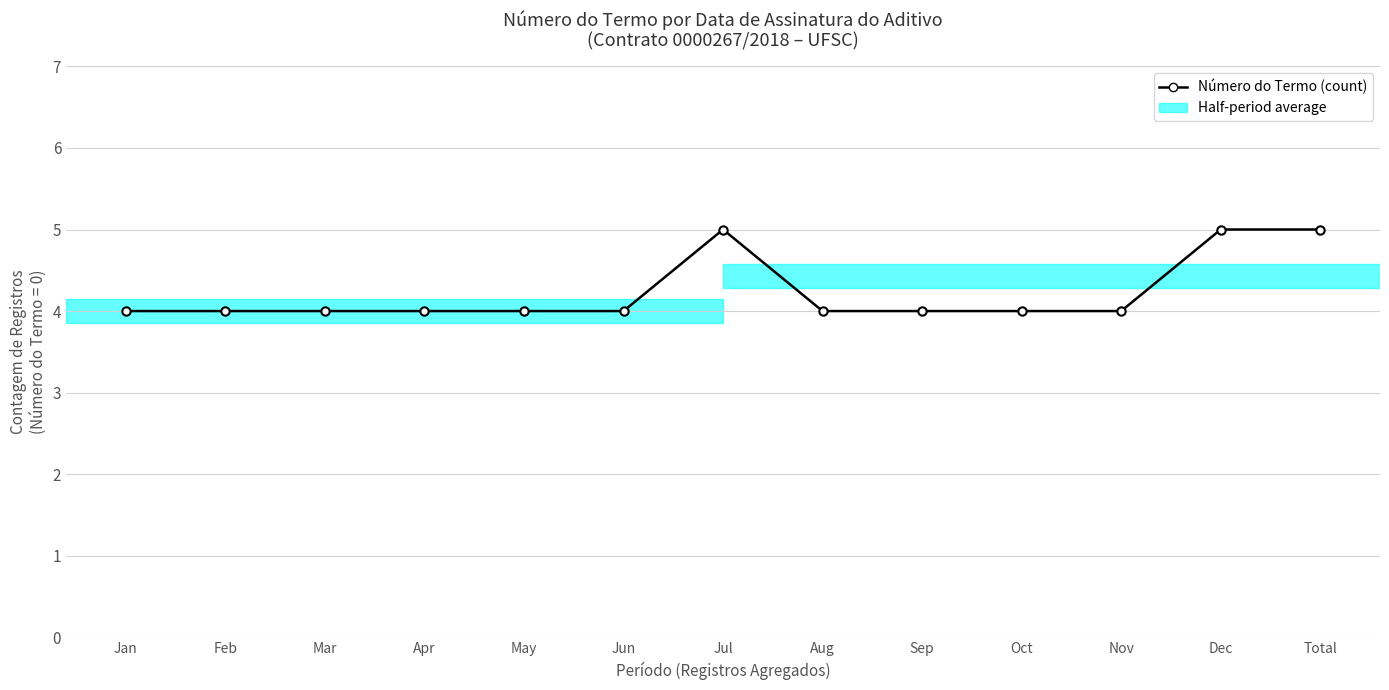

The chart shows a value of 7 at Total. True or false?

False